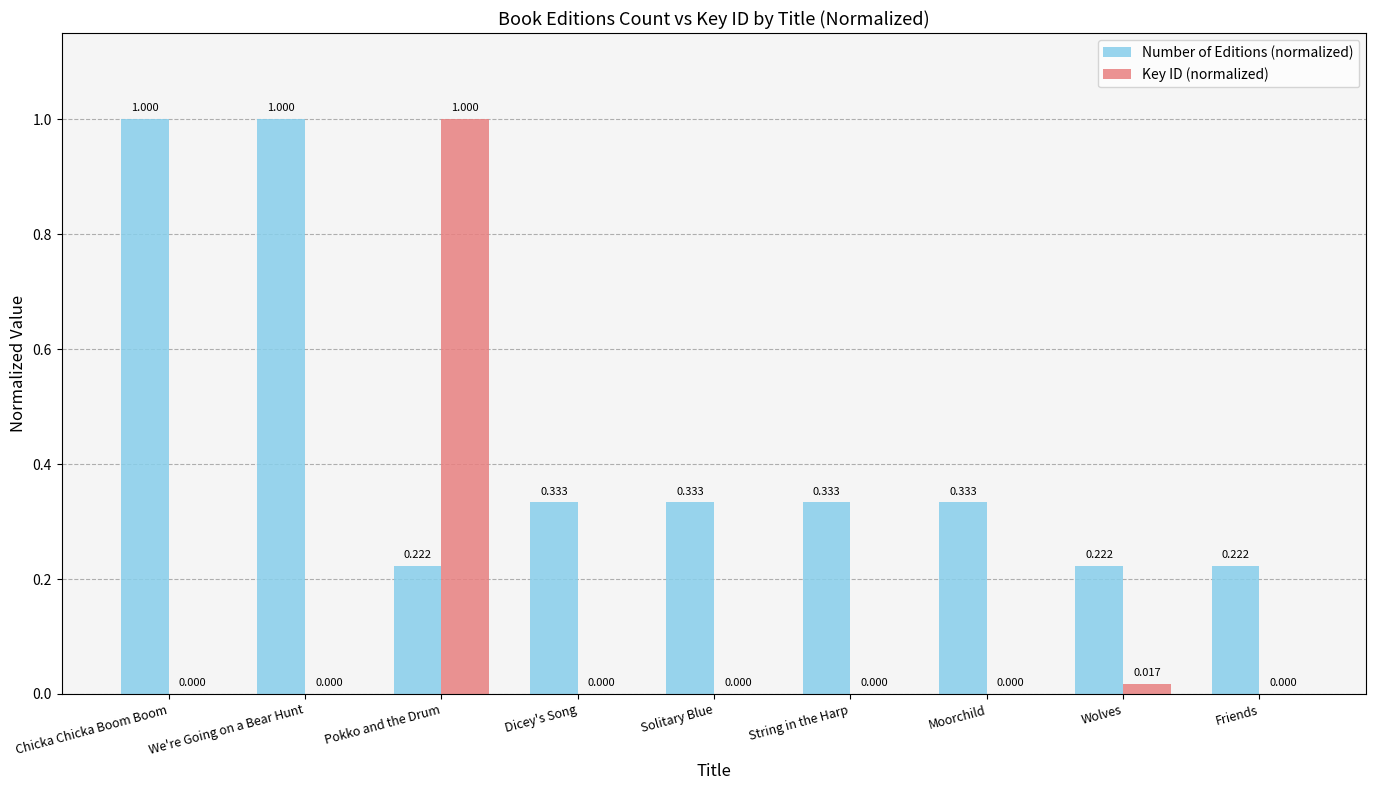

How many groups of bars are there?

9